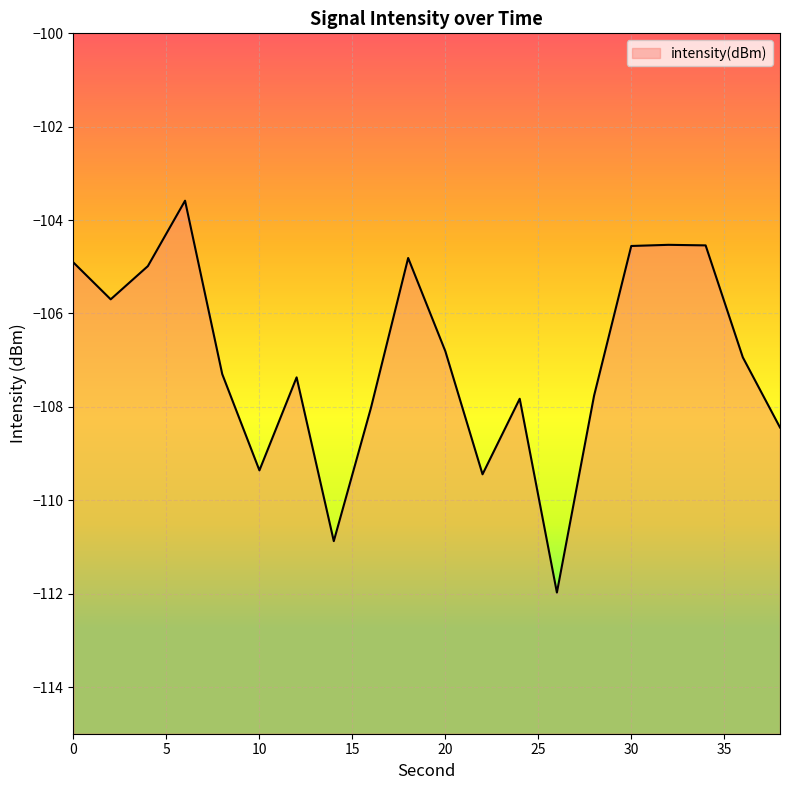

What is the sum of all values?

-2139.7